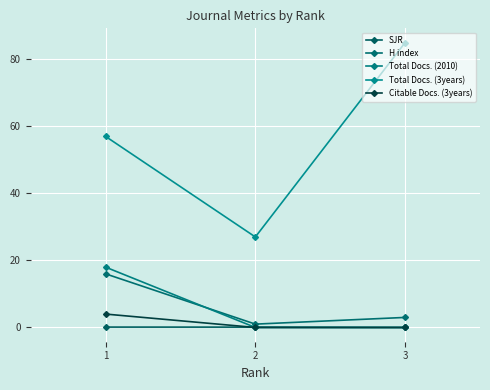

How many data points in H index are less than 3?

1